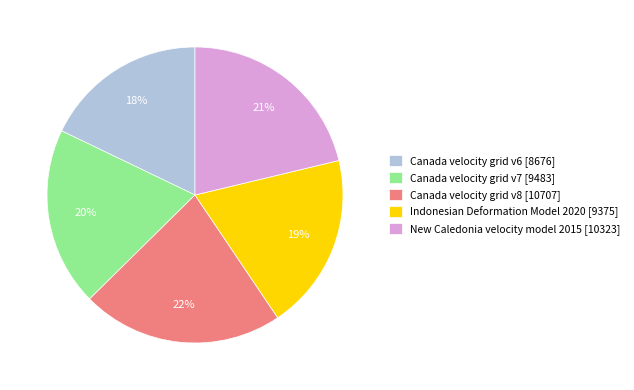

Approximately how many times larger is the value at Indonesian Deformation Model 2020 compared to Canada velocity grid v8?

0.9